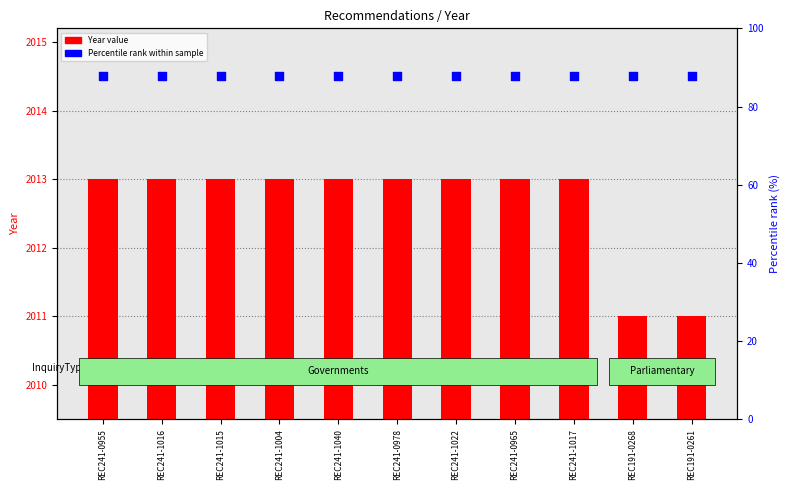

Is the value of Percentile rank within sample at REC241-1015 greater than the value of Year at REC241-0978?

Yes